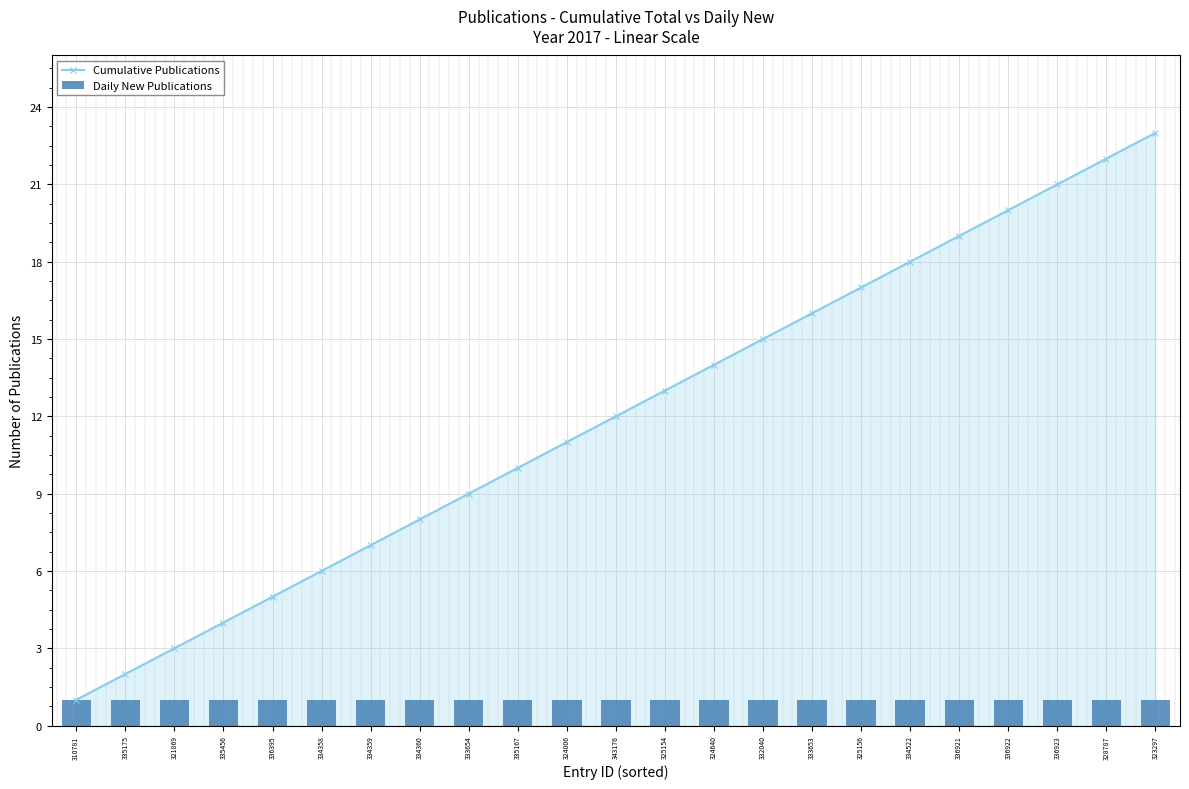

Which has a higher value, 325154 or 336395?

325154